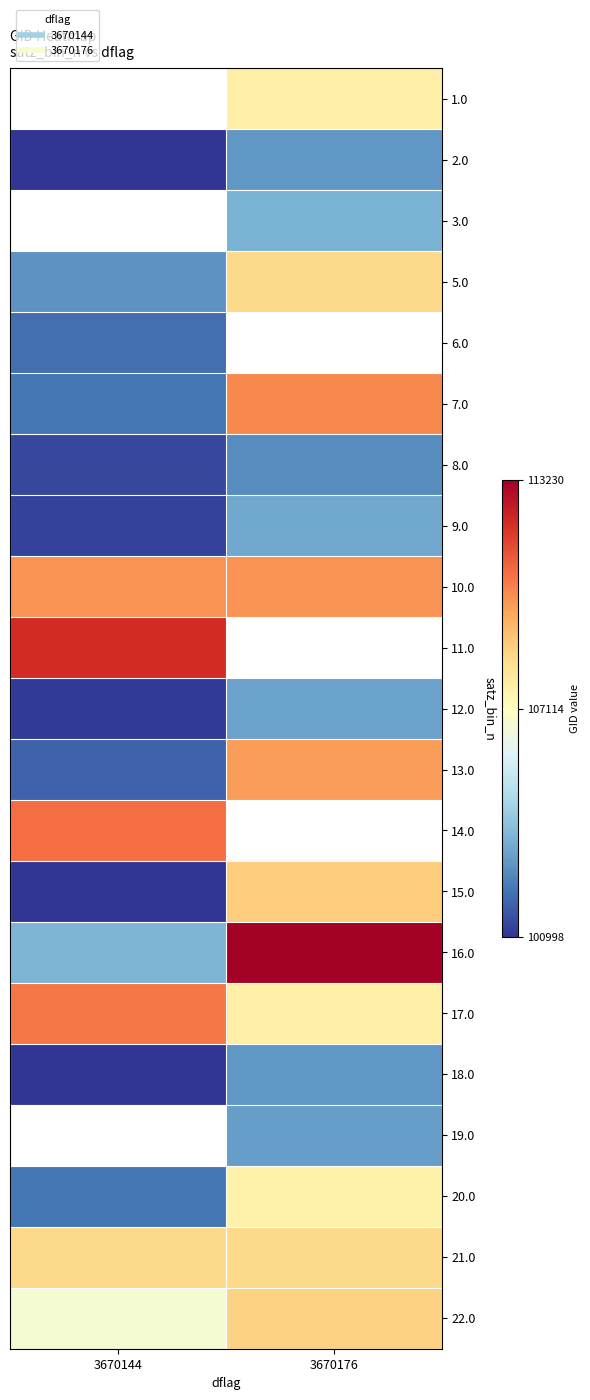

How many data points in 16.0 are less than 113230?

1